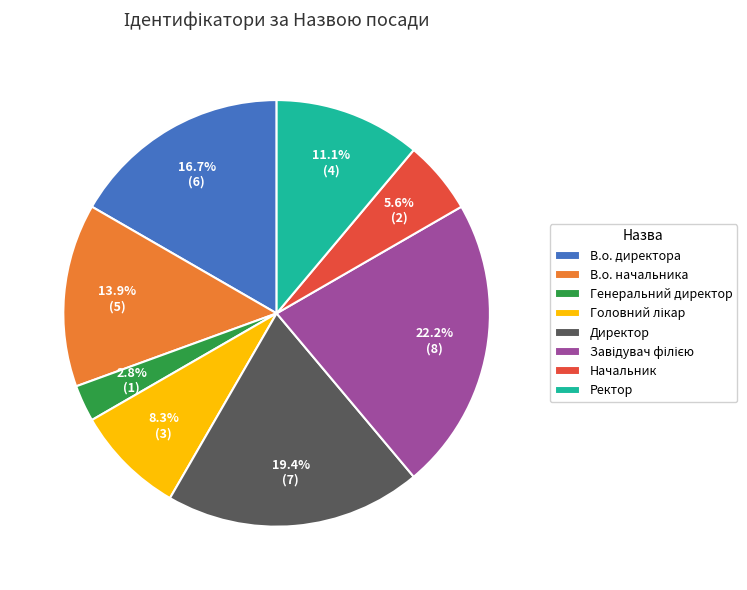

True or false: В.о. начальника accounts for 3% of the total.

False